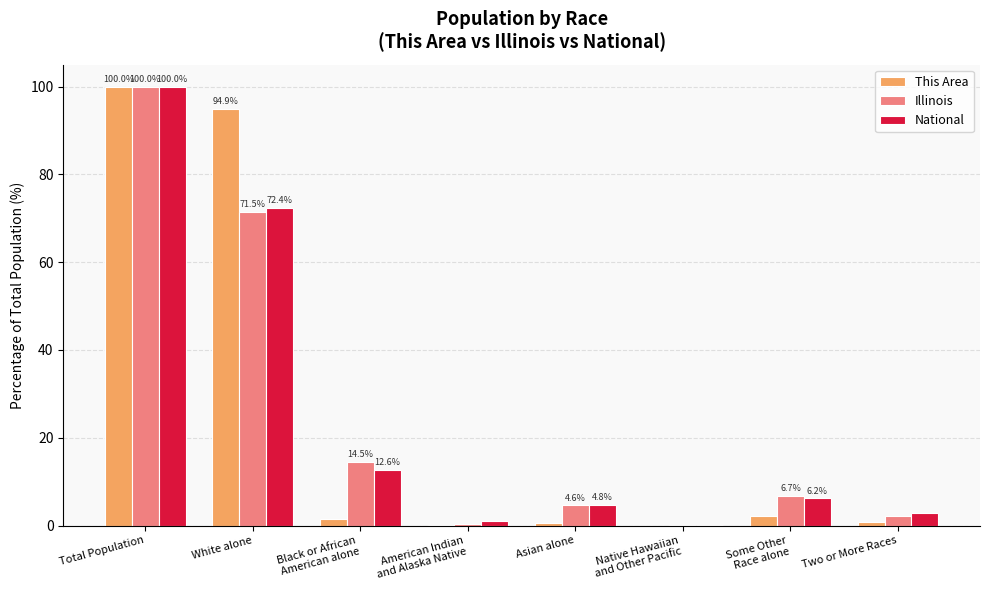

Where is This Area nearest to the value 50?

White alone